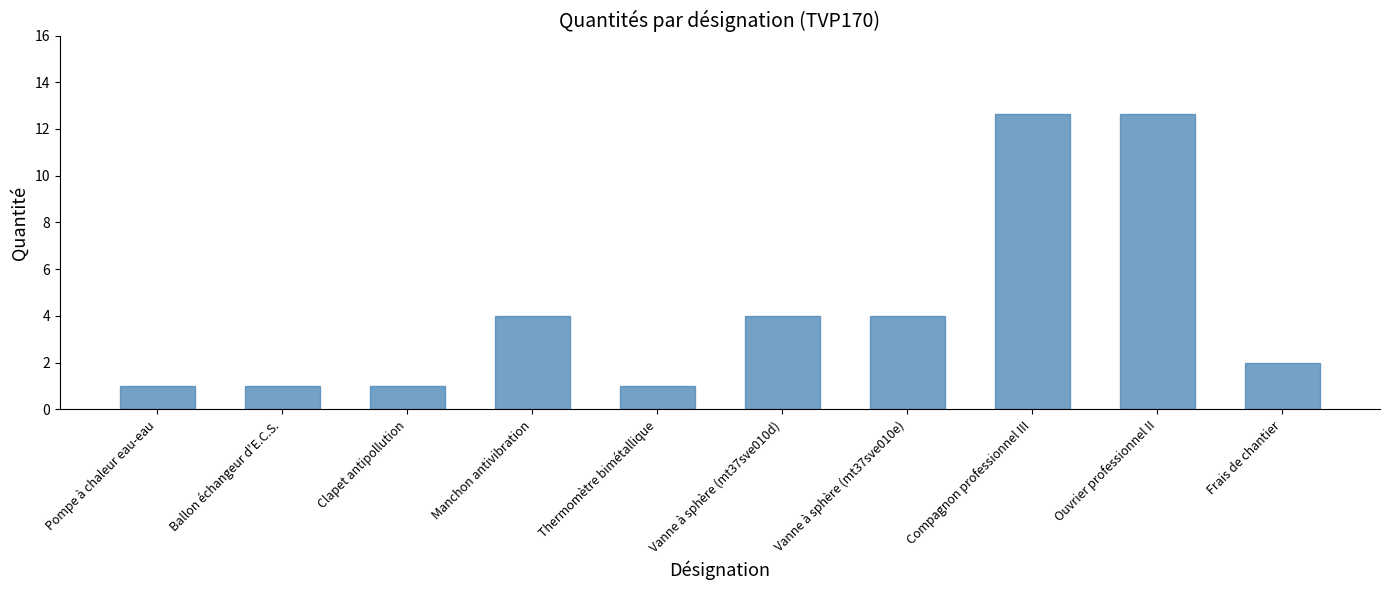

What is the difference between the maximum and second lowest values?

11.6